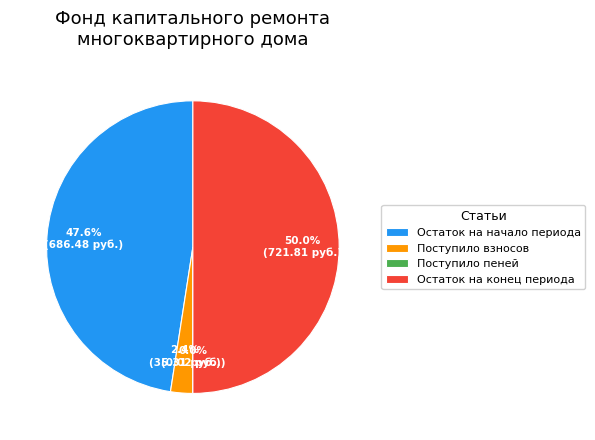

What portion of the pie excludes Остаток на начало периода?

52.4%